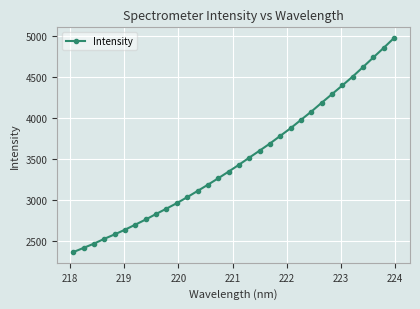

What is the value of the 2nd point from the left?

2415.8